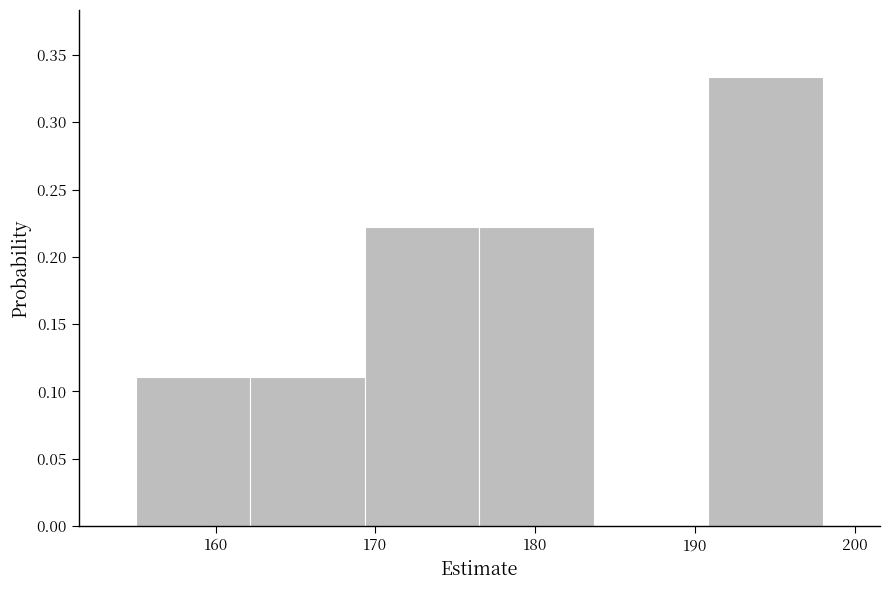

Which range on the x-axis has the tallest bar?

191 to 198